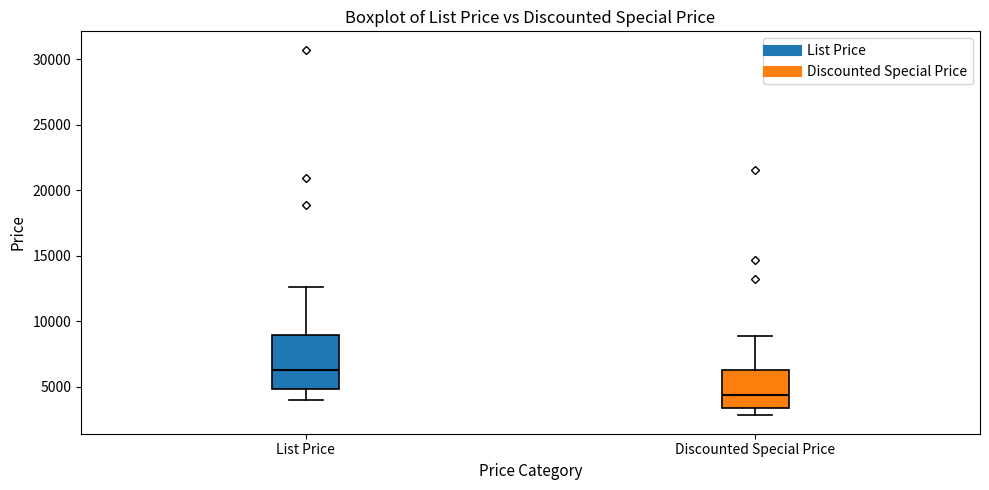

Which box has the highest median line?

List Price